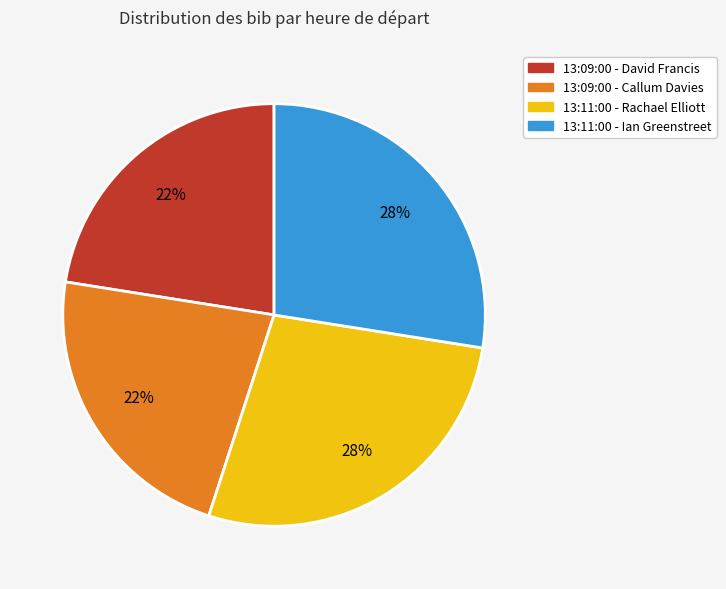

To the nearest percent, what is the average slice percentage?

25%